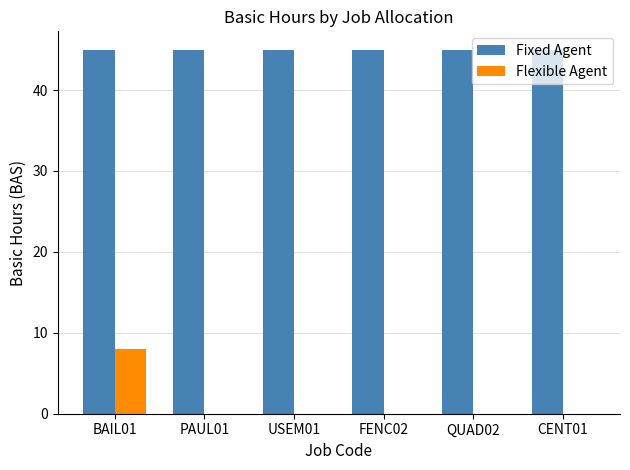

What is the highest value of the Flexible Agent series?

8